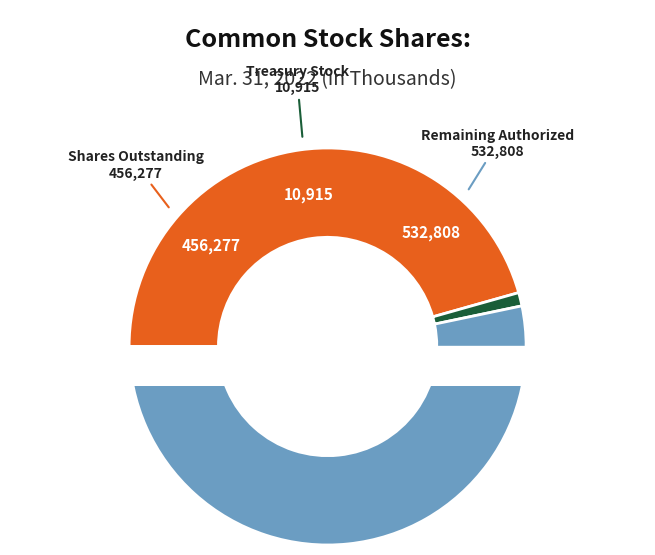

Which slice is the smallest?

Treasury stock, shares